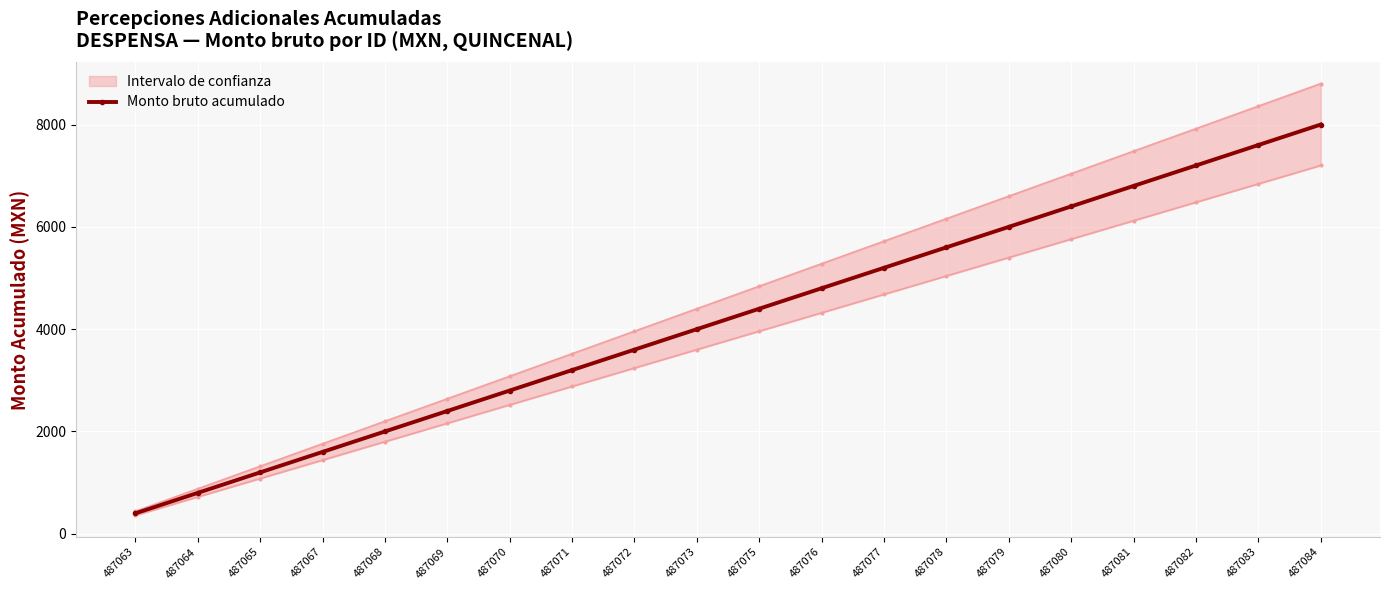

List the labels in order of value, smallest first.

487063, 487064, 487065, 487067, 487068, 487069, 487070, 487071, 487072, 487073, 487075, 487076, 487077, 487078, 487079, 487080, 487081, 487082, 487083, 487084